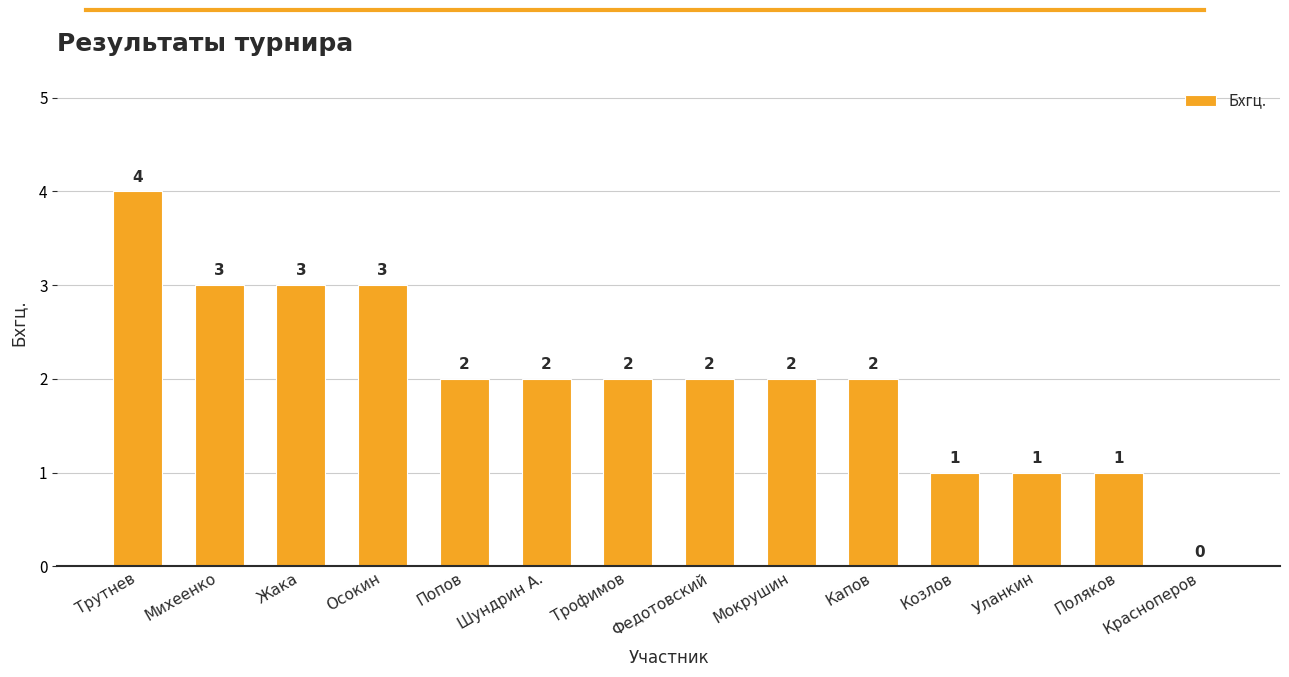

Reading left to right, what are all the values shown in this chart?

Трутнев=4	Михеенко=3	Жака=3	Осокин=3	Попов=2	Шундрин А.=2	Трофимов=2	Федотовский=2	Мокрушин=2	Капов=2	Козлов=1	Уланкин=1	Поляков=1	Красноперов=0